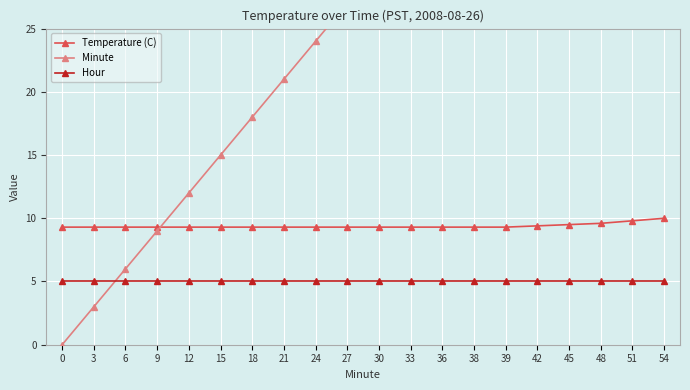

Rank the series at 24 from highest to lowest value.

Minute, Temperature (C), Hour